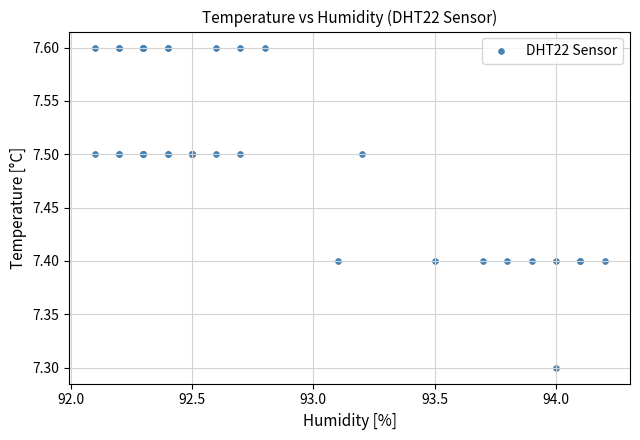

What Y value in the scatter plot is closest to 7?

7.3